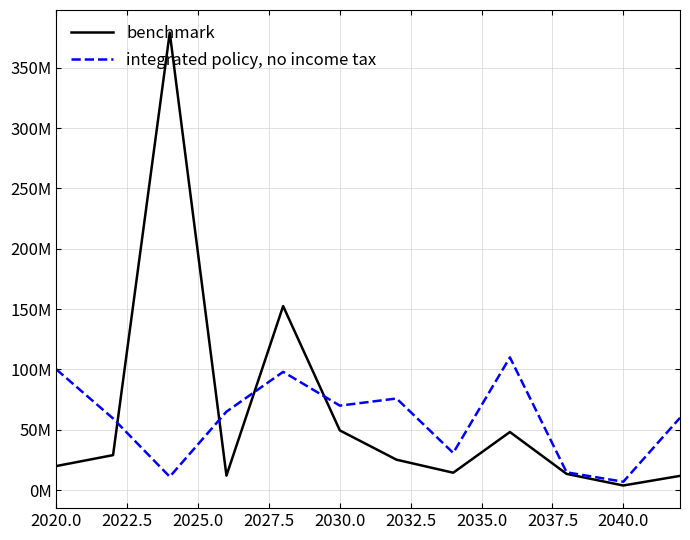

Is this an area chart (filled region under the line)?

No